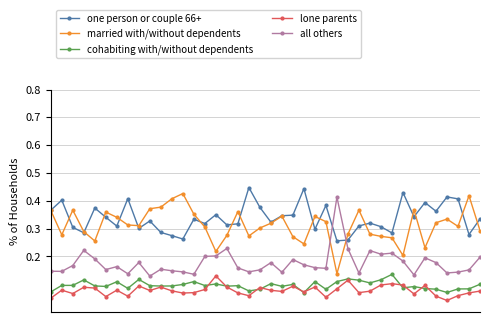

True or false: lone parents and one person or couple 66+ cross at least once.

False